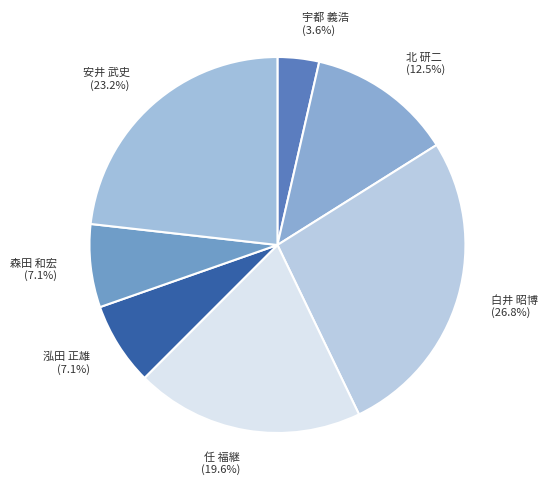

Combined, what portion of the pie is 宇都 義浩 and 任 福継?

23.2%